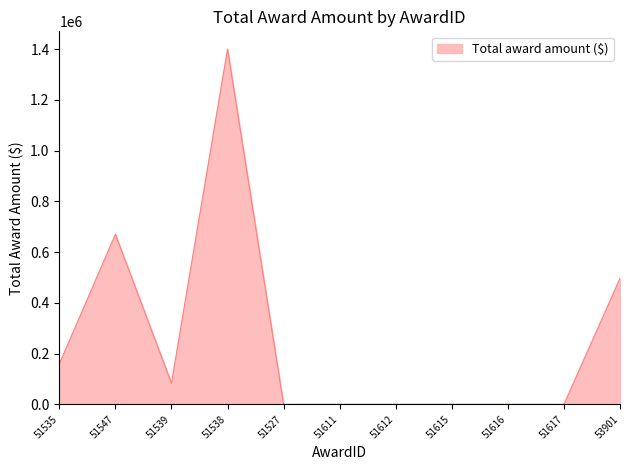

The chart shows a value of 87581 at 51535. True or false?

False